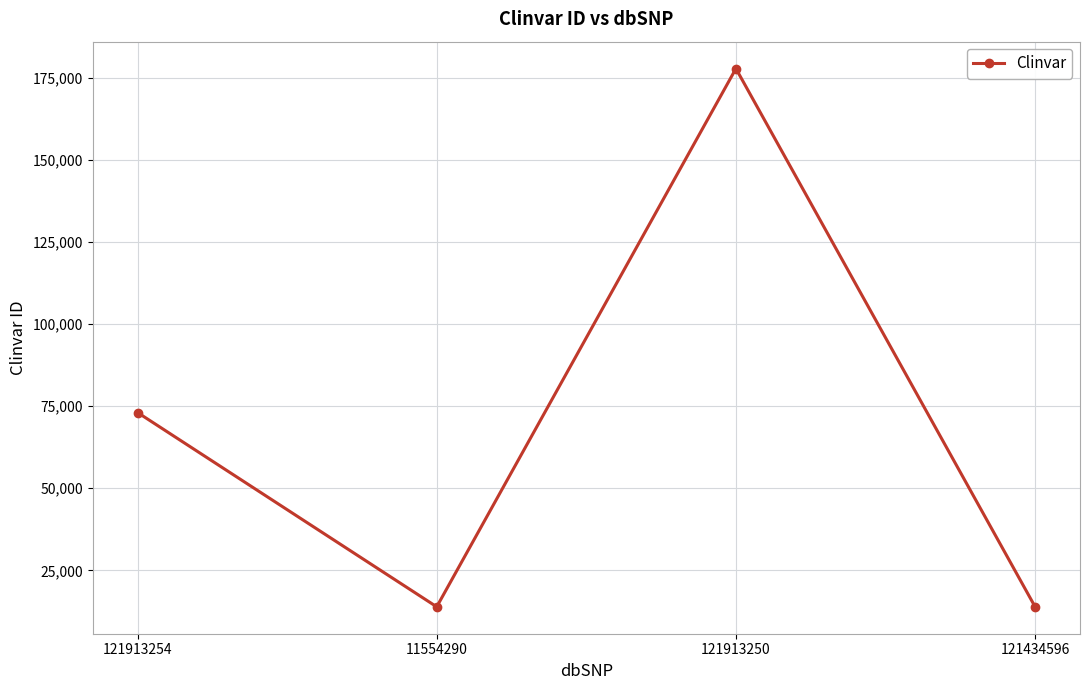

Count the number of data series in this chart.

1